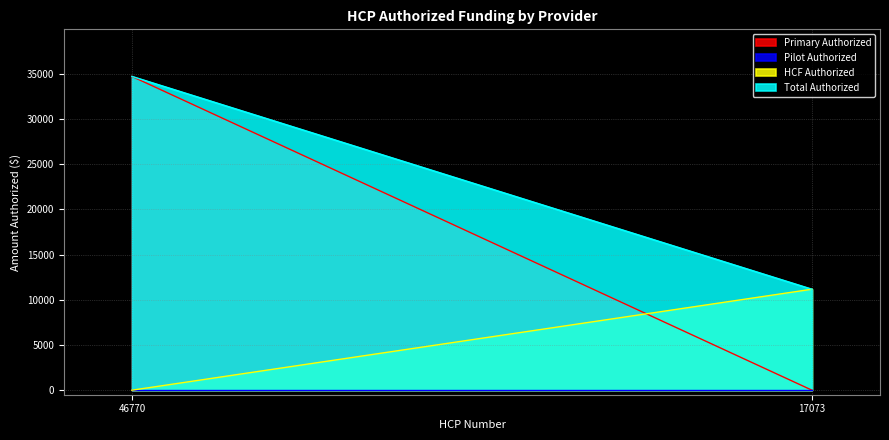

How many lines are shown in the chart?

4